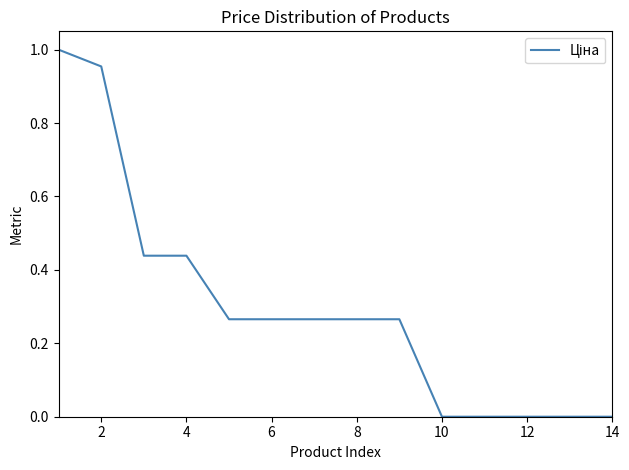

What is the value of the 5th point from the left?

0.3